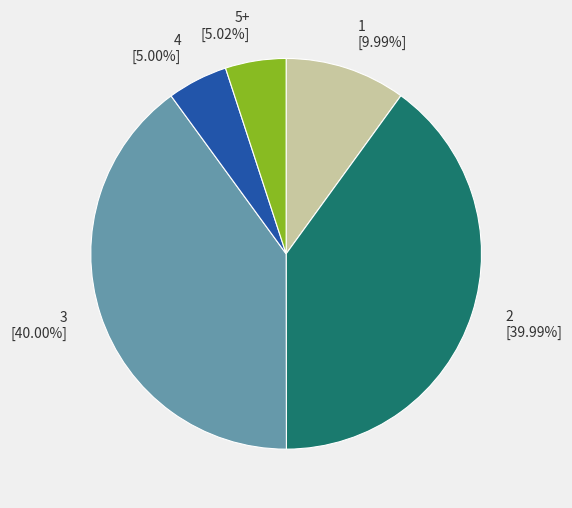

Is the sum of 3 and 2 greater than half?

Yes